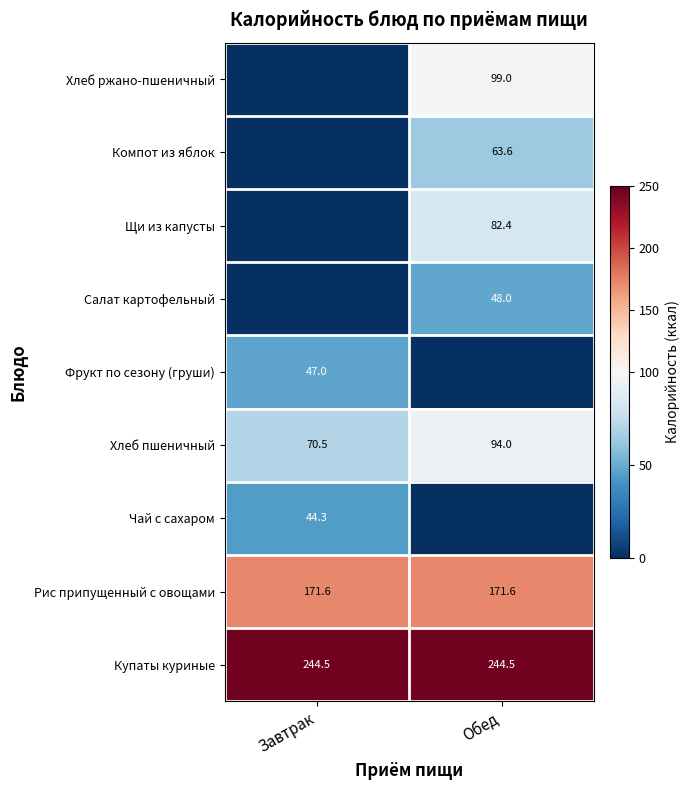

At which category does the chart reach its minimum across all series?

Обед